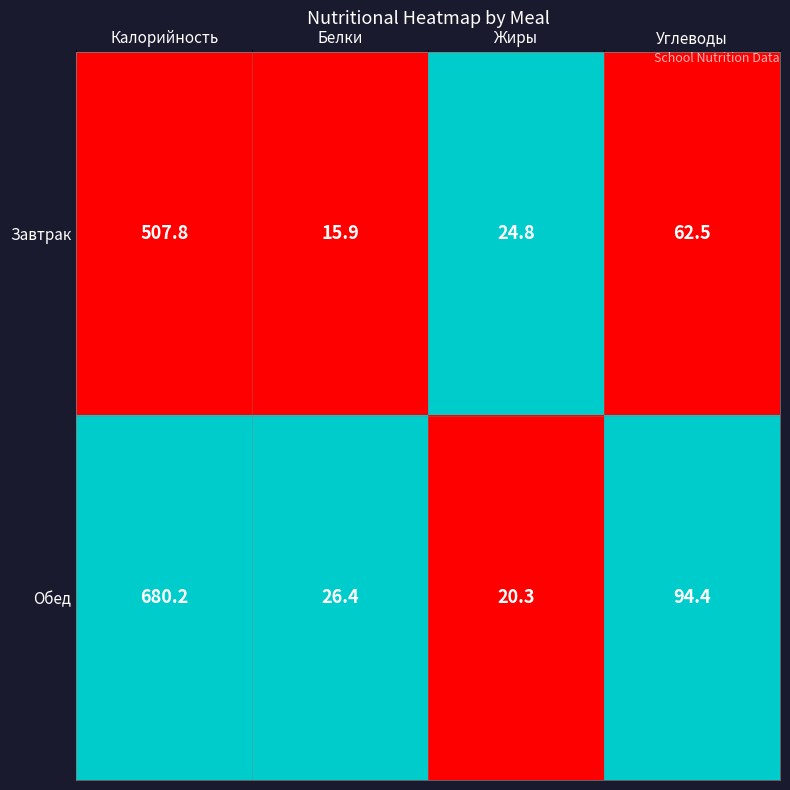

The Обед series shows 680.2 at Калорийность. True or false?

True